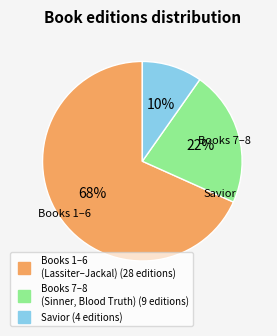

How many segments does this pie chart have?

3